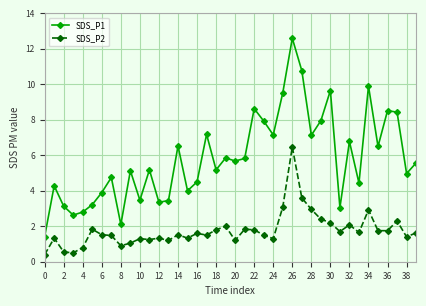

What is the value of the SDS_P1 point at the 16th from the left?

4.0